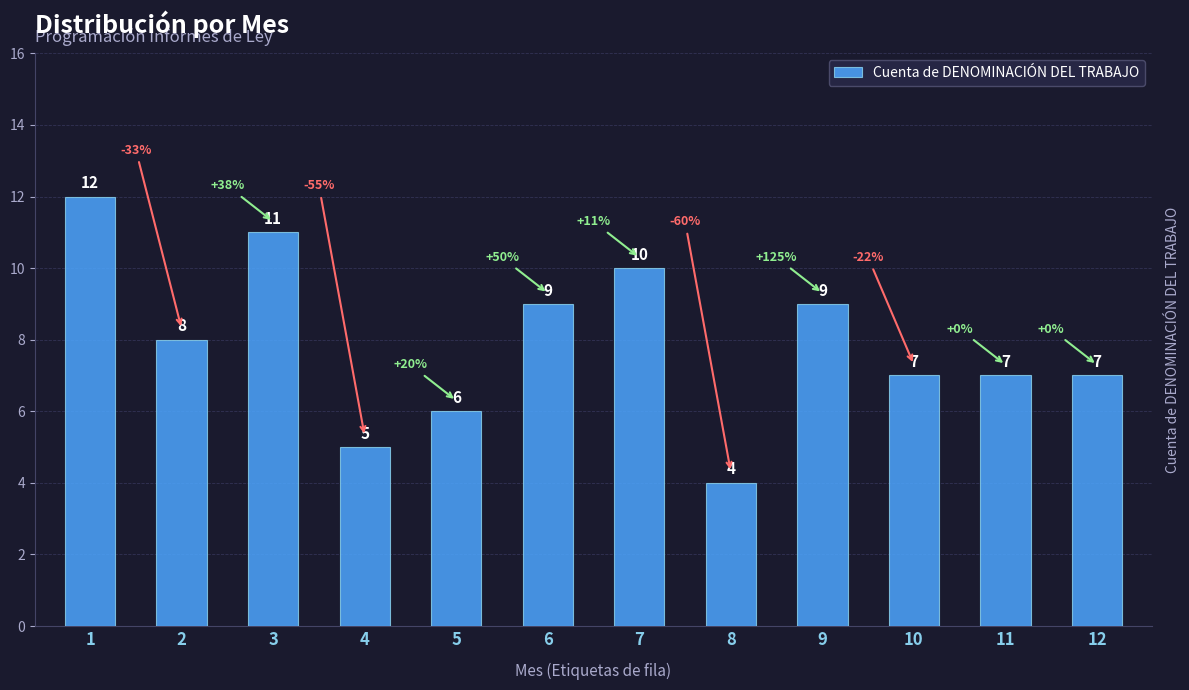

Are the bars horizontal?

No